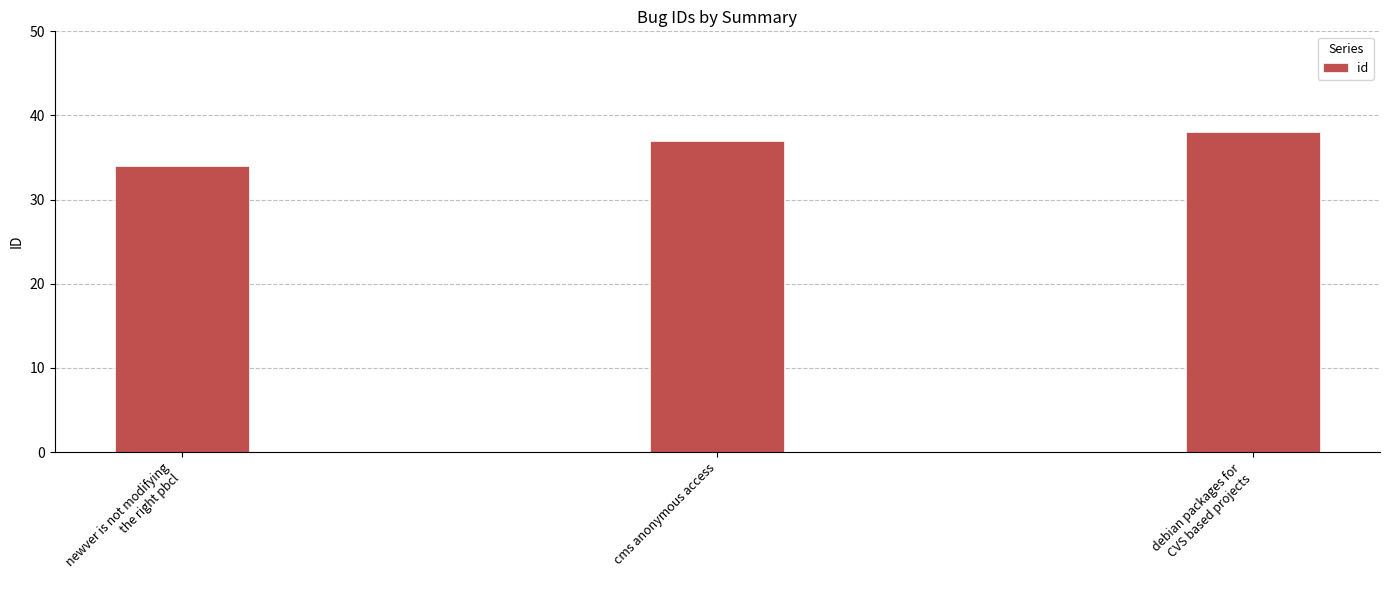

What is the value of the 1st bar from the left?

34